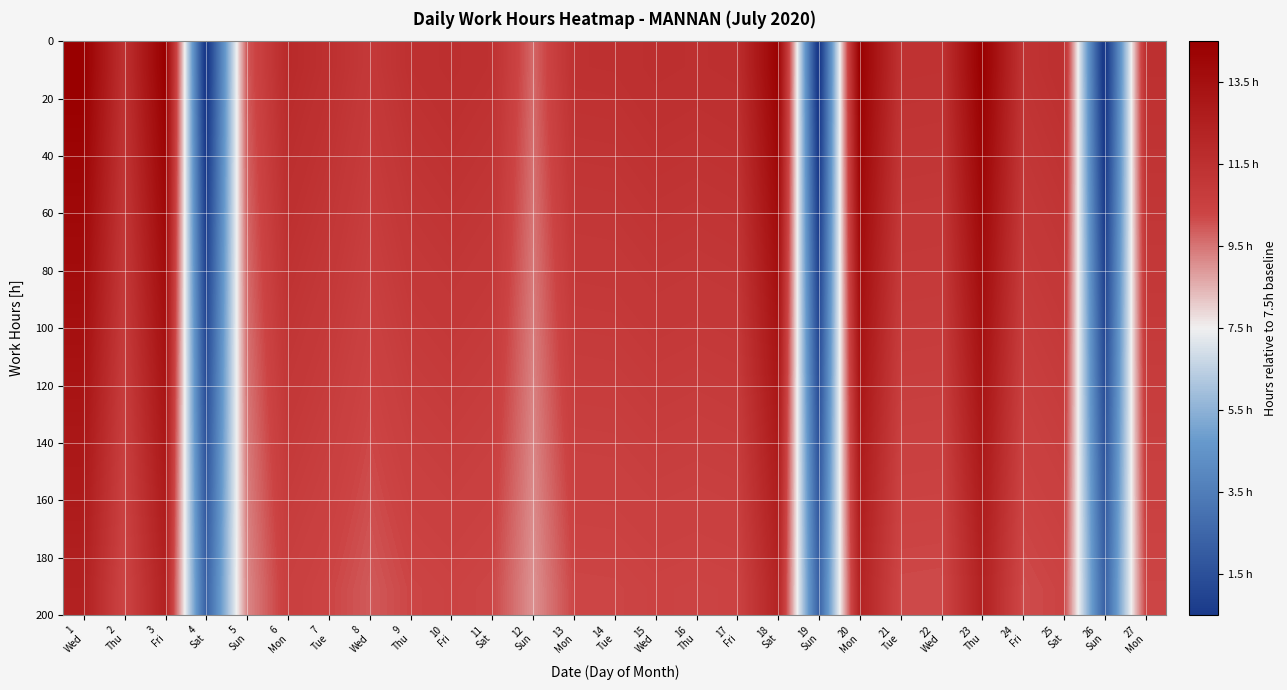

What is the total value across all series at 20
Mon?

64.7